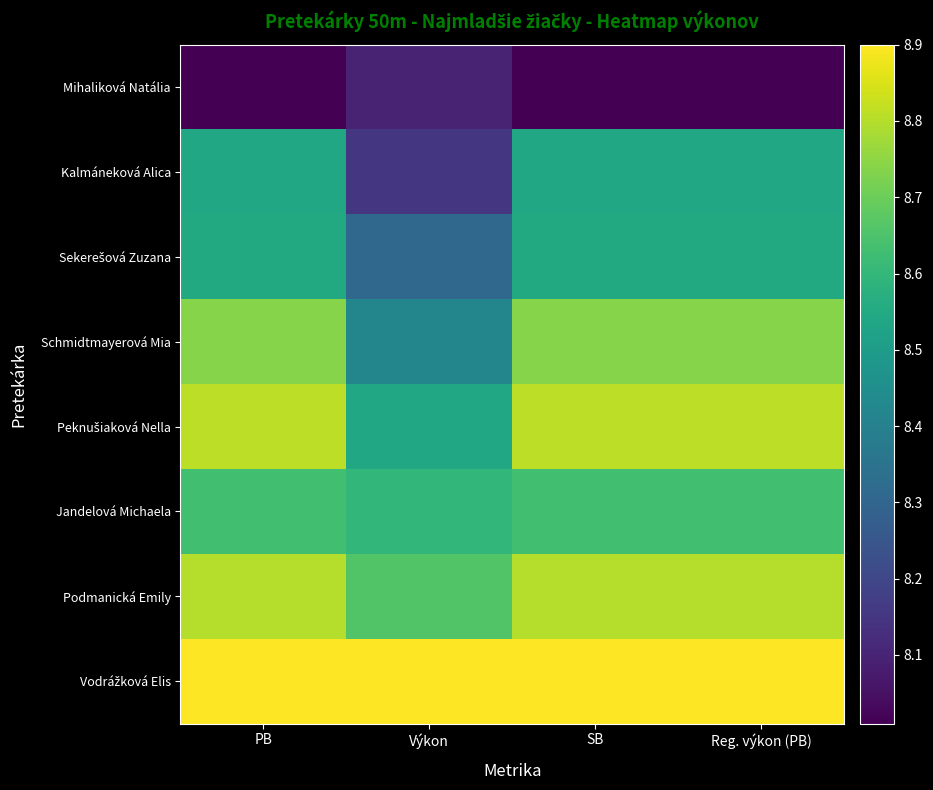

Which series changed the most between SB and Reg. výkon (PB)?

Mihaliková Natália